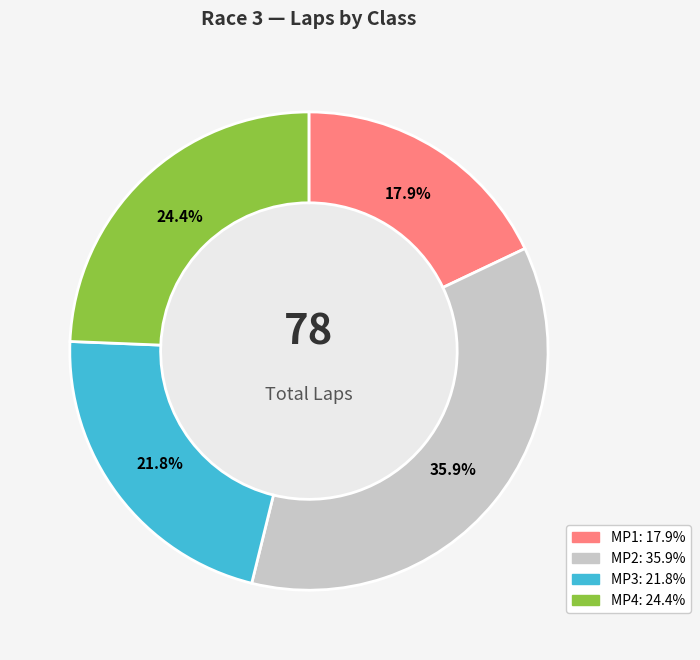

Rank the categories by value from highest to lowest.

MP2, MP4, MP3, MP1